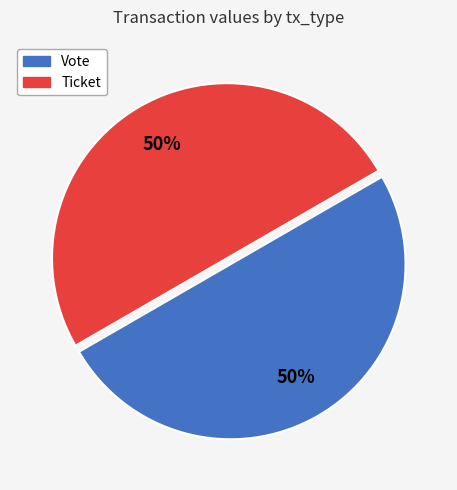

Do Ticket and Vote together represent more than half of the pie?

Yes